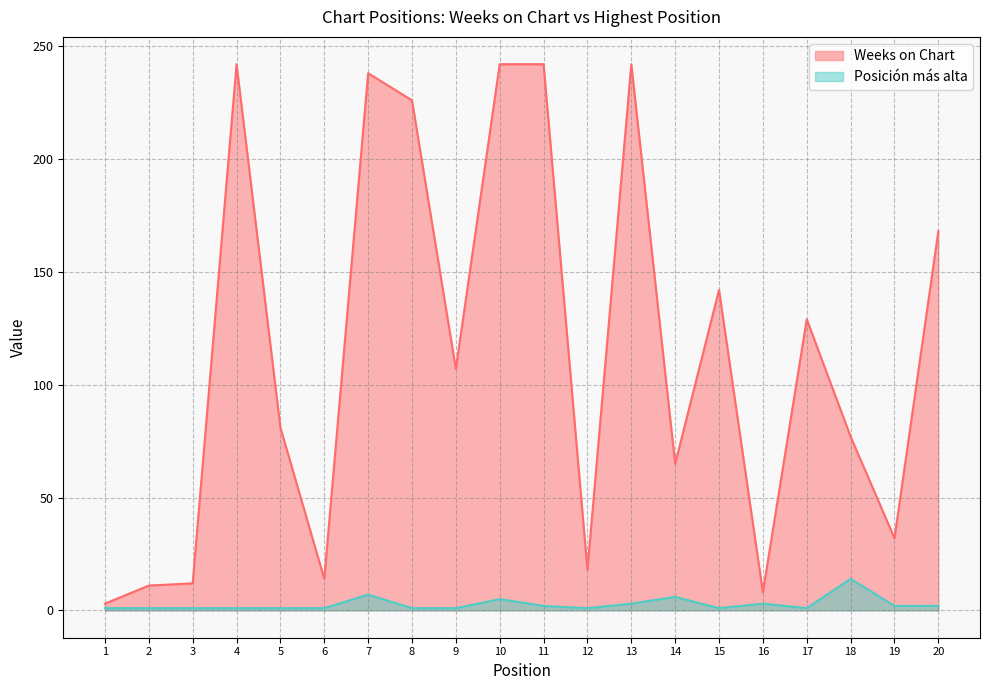

What is the greatest value displayed?

242